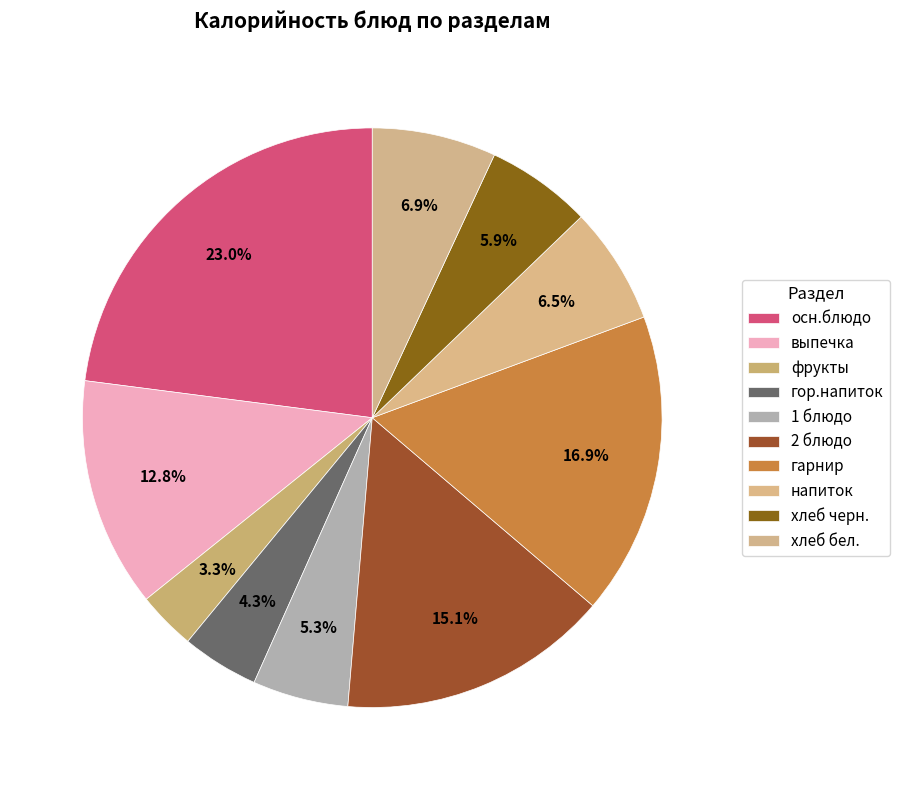

Rank the categories by value from highest to lowest.

осн.блюдо, гарнир, 2 блюдо, выпечка, хлеб бел., напиток, хлеб черн., 1 блюдо, гор.напиток, фрукты